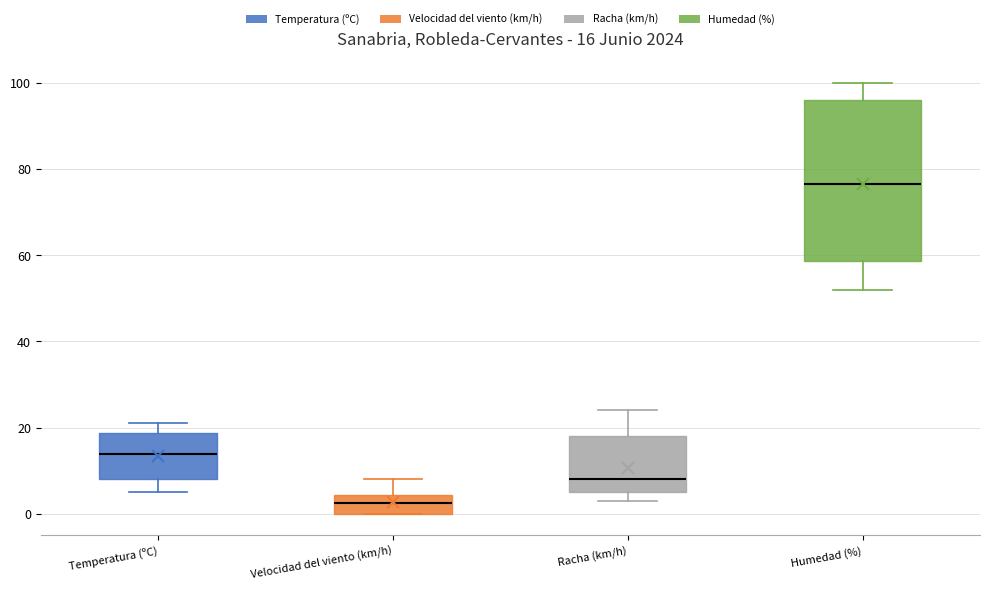

Which box has the lowest median line?

Velocidad del viento (km/h)